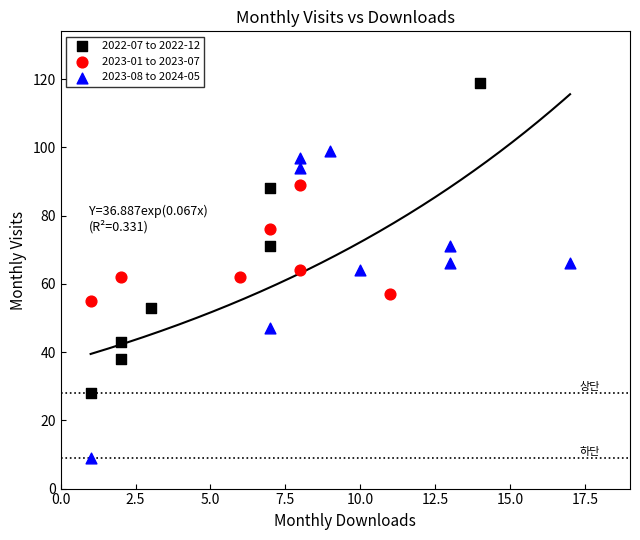

What are all the series names shown in the legend?

2022-07 to 2022-12, 2023-01 to 2023-07, 2023-08 to 2024-05